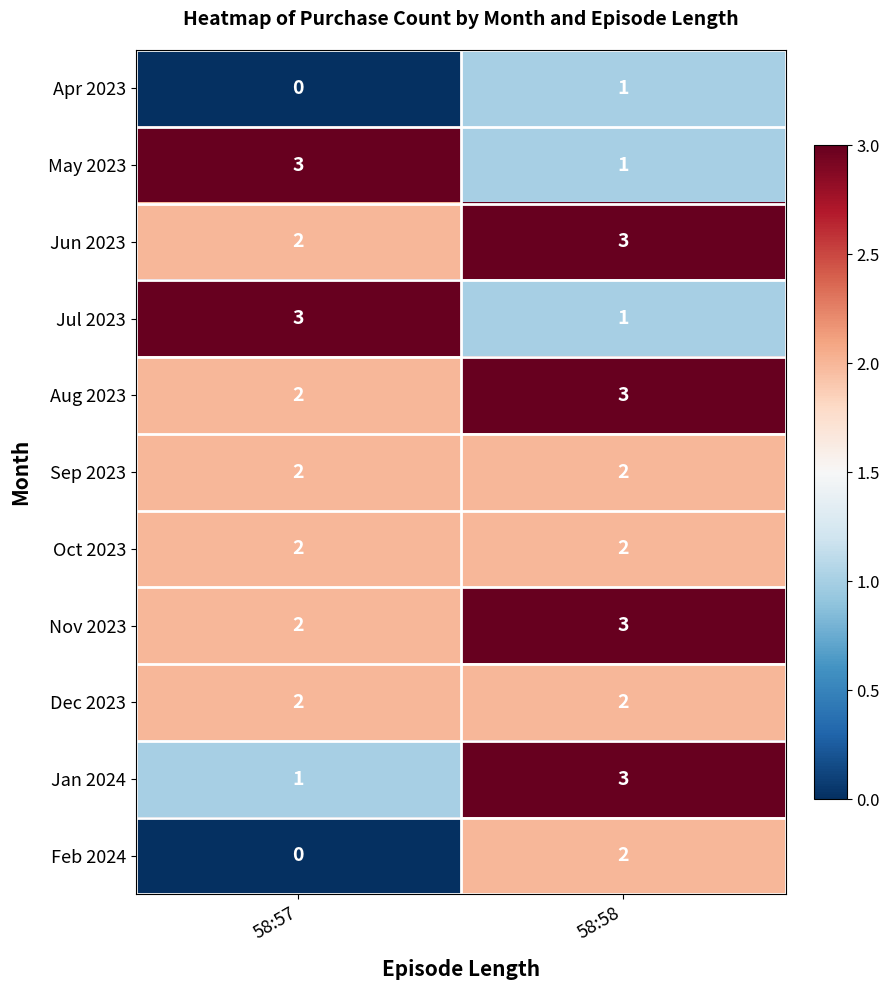

Reading left to right, what are all the values shown in this chart?

Apr 2023: 58:57=0	58:58=1
May 2023: 58:57=3	58:58=1
Jun 2023: 58:57=2	58:58=3
Jul 2023: 58:57=3	58:58=1
Aug 2023: 58:57=2	58:58=3
Sep 2023: 58:57=2	58:58=2
Oct 2023: 58:57=2	58:58=2
Nov 2023: 58:57=2	58:58=3
Dec 2023: 58:57=2	58:58=2
Jan 2024: 58:57=1	58:58=3
Feb 2024: 58:57=0	58:58=2